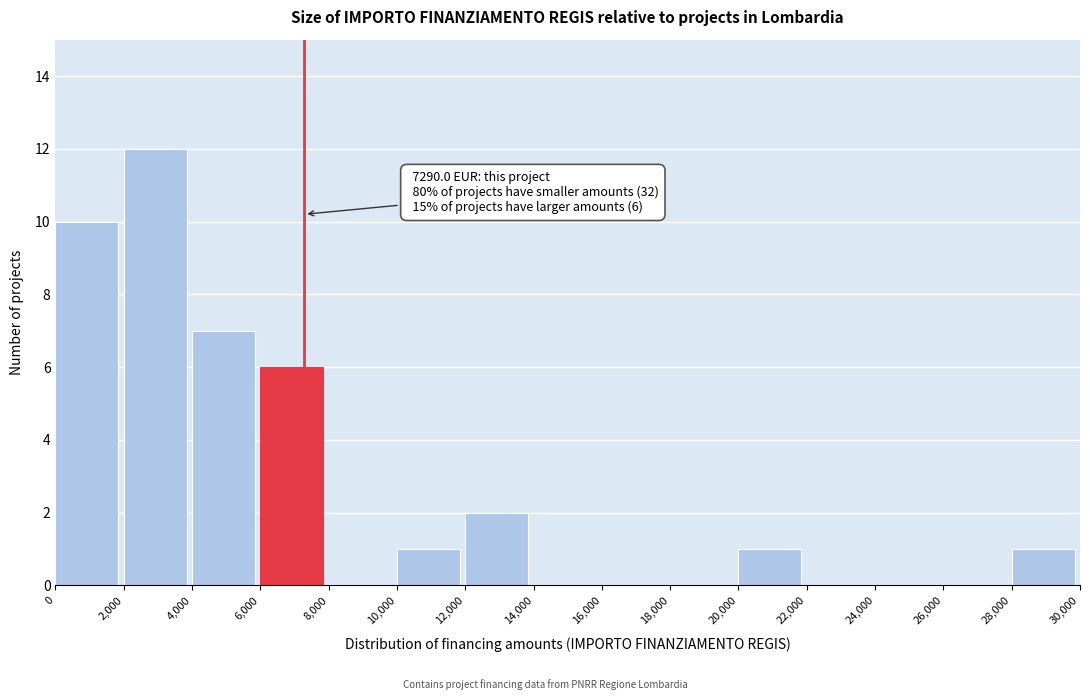

Which range on the x-axis has the tallest bar?

2,000 to 4,000